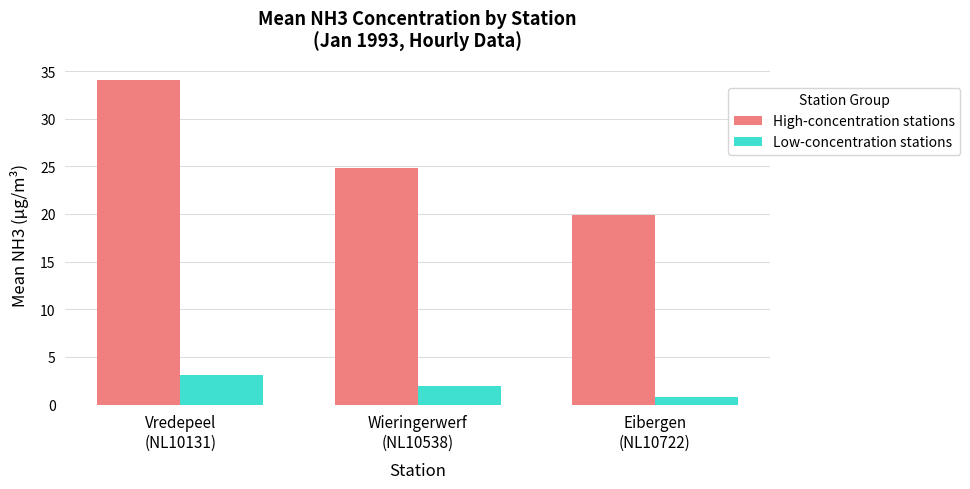

List the series in order of their overall mean, lowest first.

Low-concentration stations, High-concentration stations